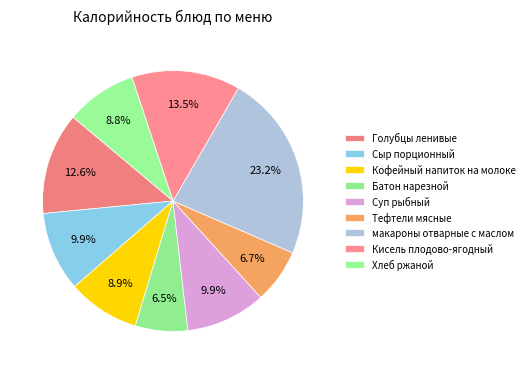

Count the number of slices in the pie.

9